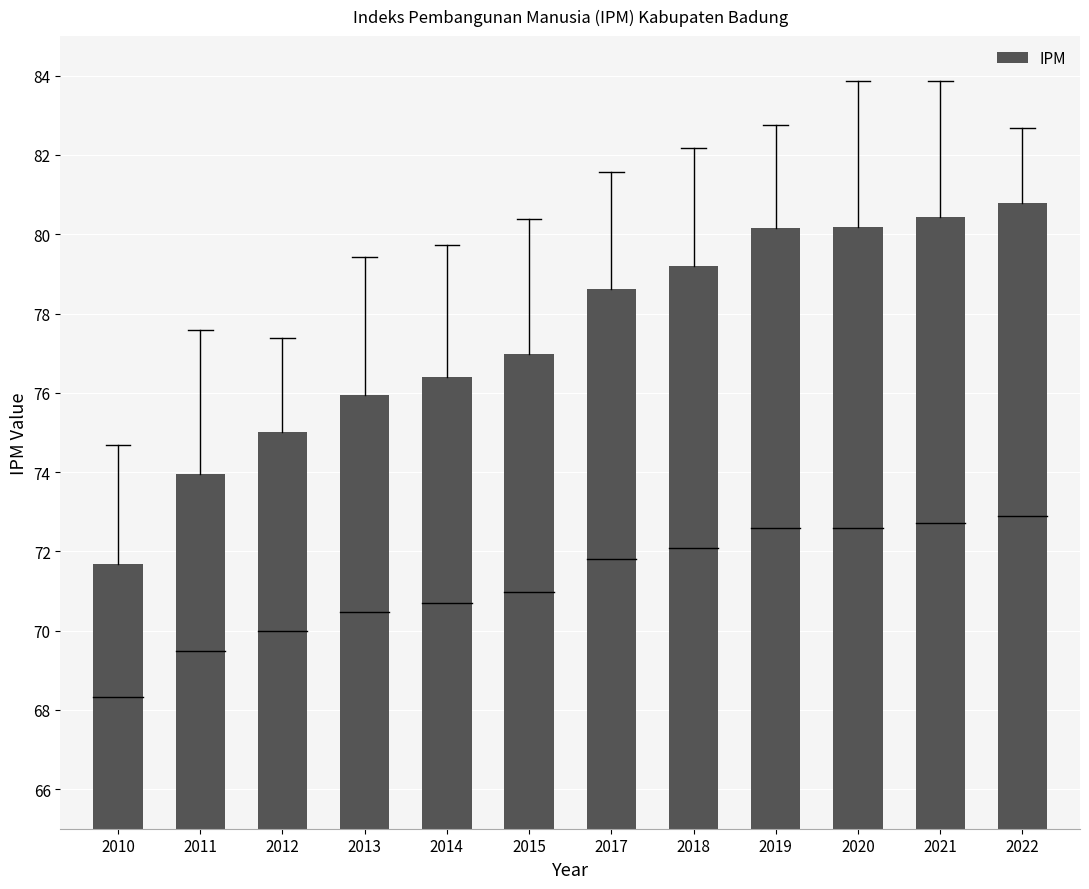

Which category has the lowest value across all series?

2010